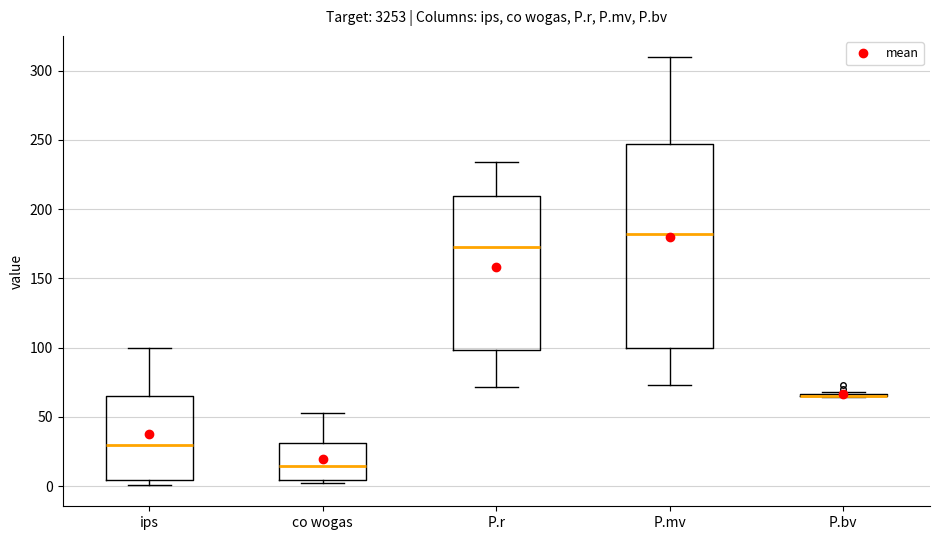

Reading left to right, transcribe this box plot: for each box, give where its median line is, the range the box spans, and where its two whiskers end, as read against the y-axis. The values are not printed on the chart, so give them approximately, as read against the axis.

ips: median 30, box 5 to 65, whiskers 0 to 100
co wogas: median 15, box 5 to 30, whiskers 0 to 55
P.r: median 175, box 100 to 210, whiskers 70 to 235
P.mv: median 180, box 100 to 245, whiskers 75 to 310
P.bv: box collapsed to a line at 65, whiskers 65 to 70